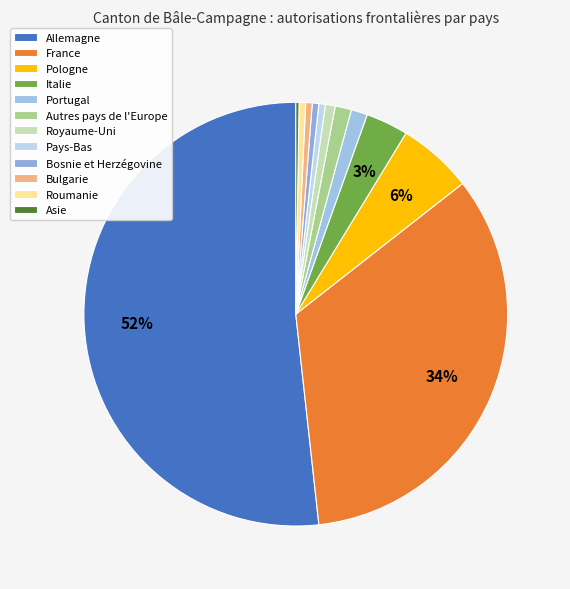

What is the ratio of the value at Pays-Bas to the value at Portugal?

0.4